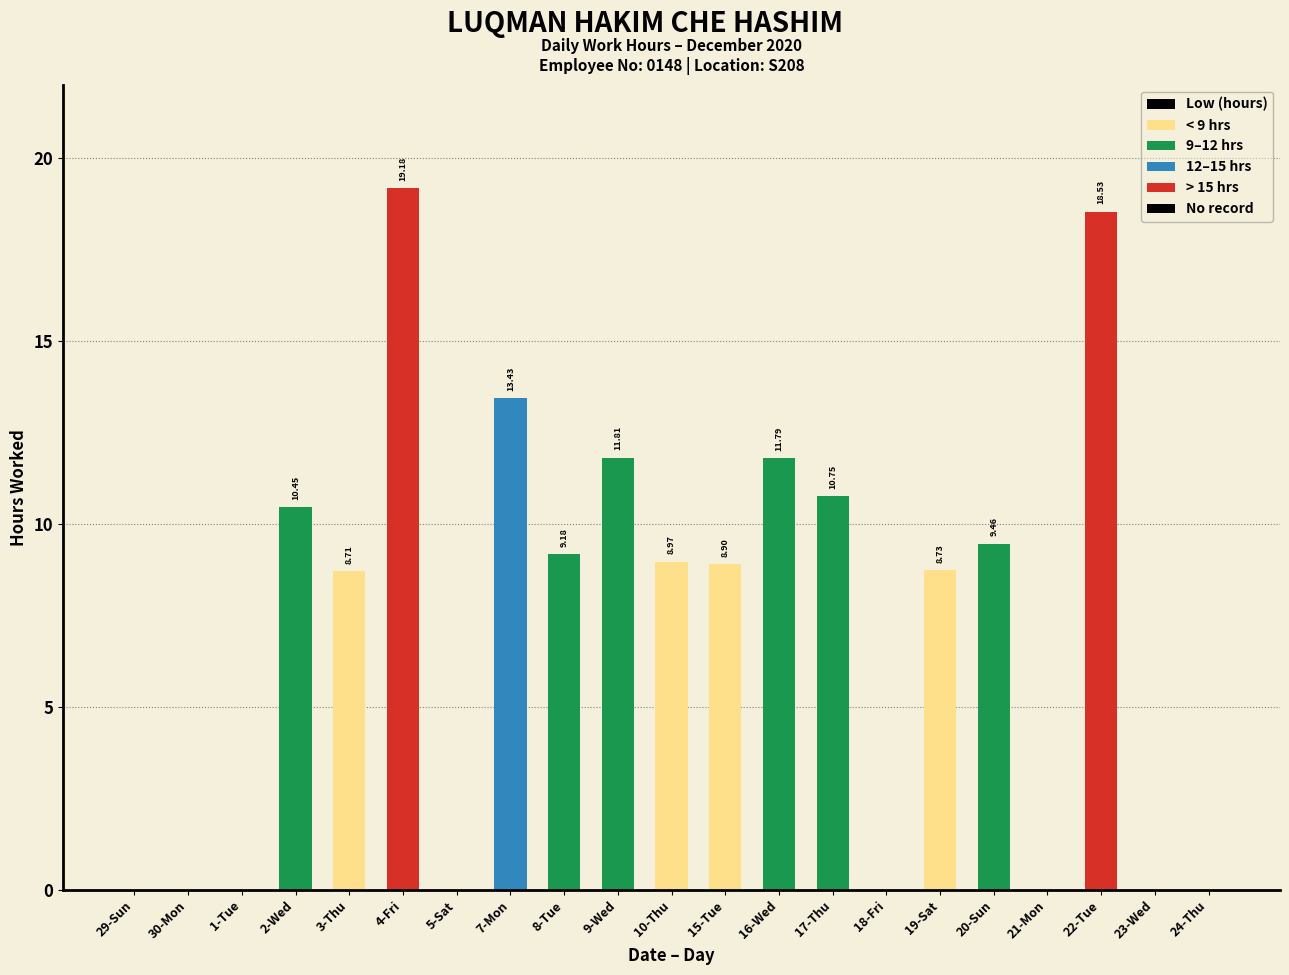

What is the label of the 13th bar from the right?

8-Tue